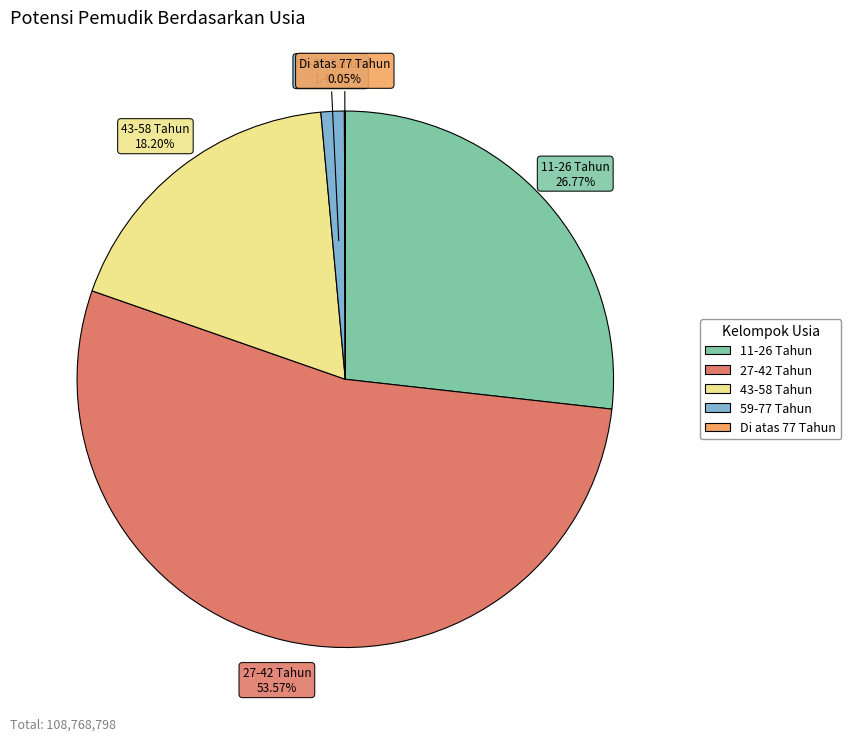

Which slice represents more than half of the pie?

27-42 Tahun